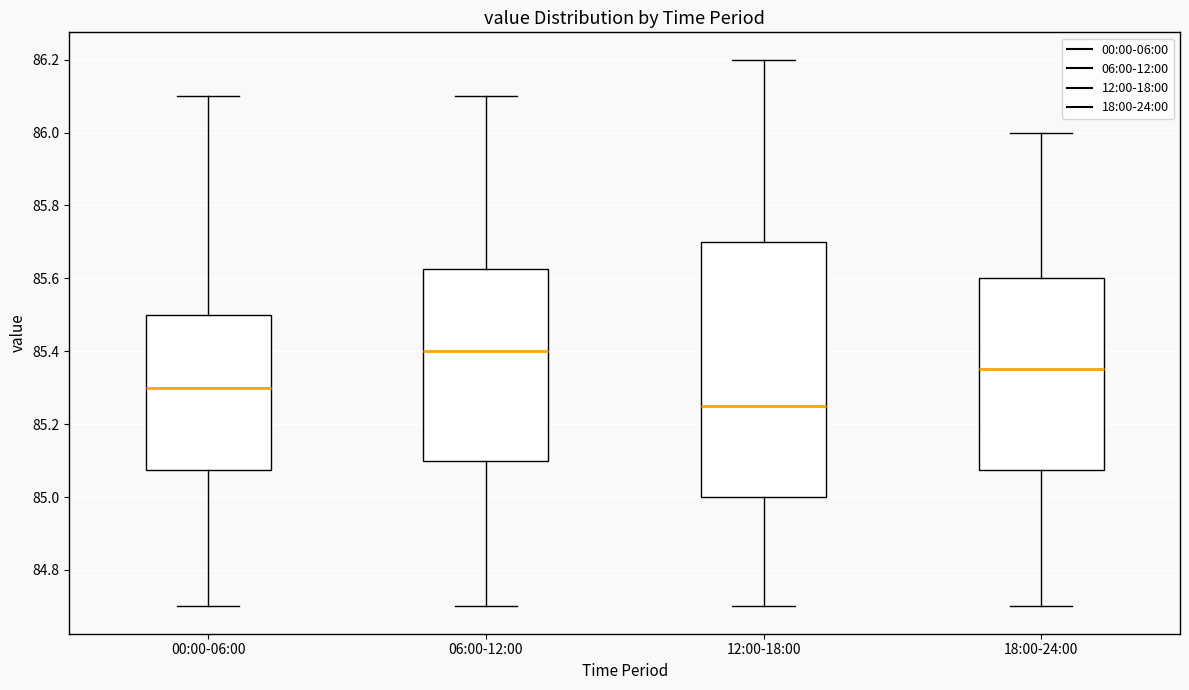

Where is the upper edge of the box for 00:00-06:00 on the y-axis? The values are not printed on the chart, so give them approximately, as read against the axis.

85.50